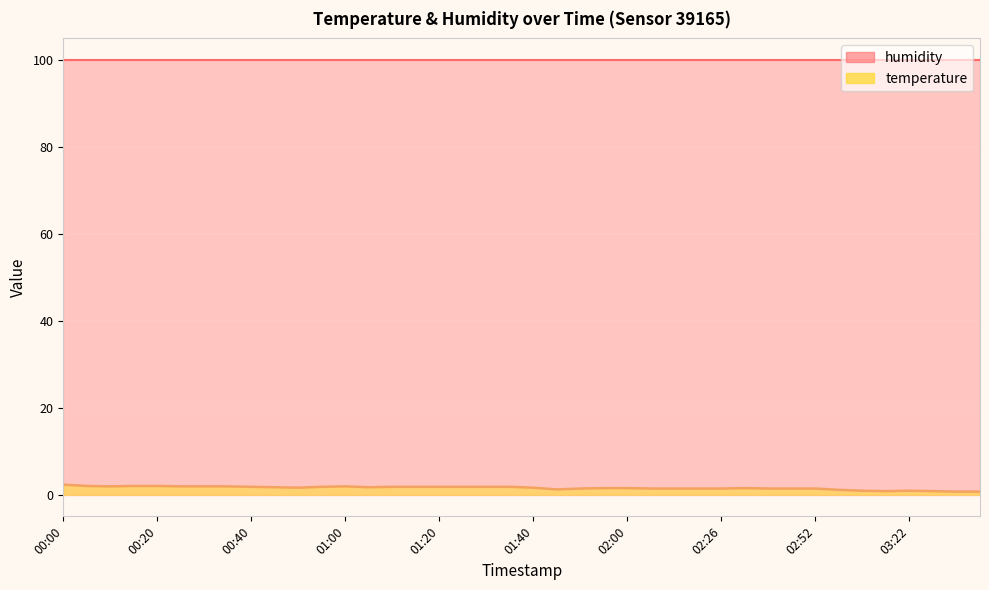

What is the smallest value displayed?

0.7